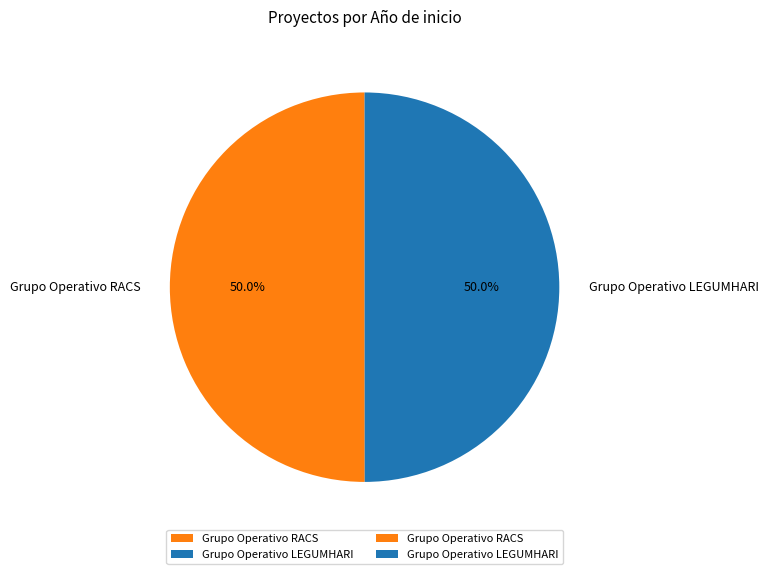

Is the sum of Grupo Operativo RACS and Grupo Operativo LEGUMHARI greater than half?

Yes